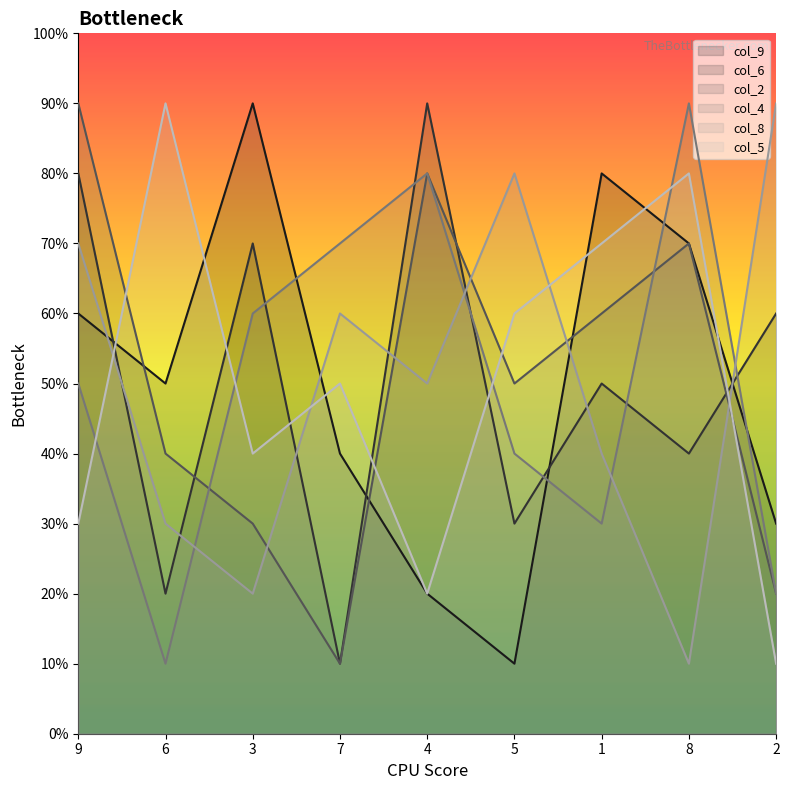

At which category does col_8 reach its first local peak?

7